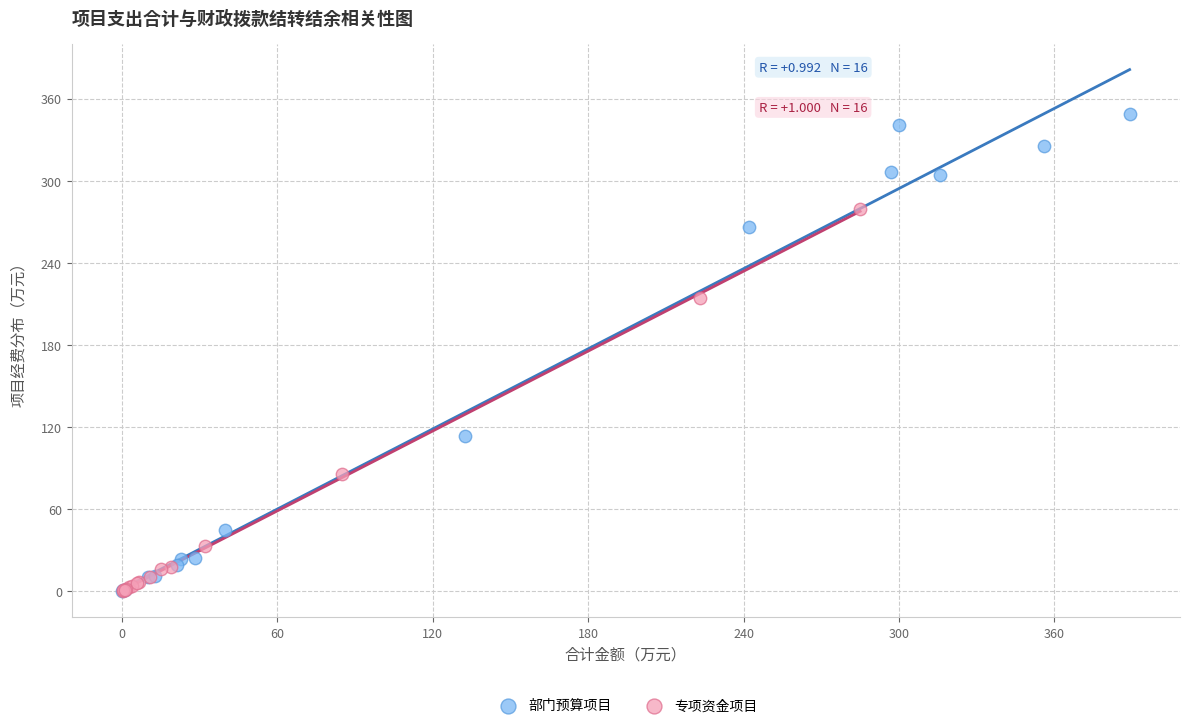

Which series has the widest spread of Y values?

部门预算项目